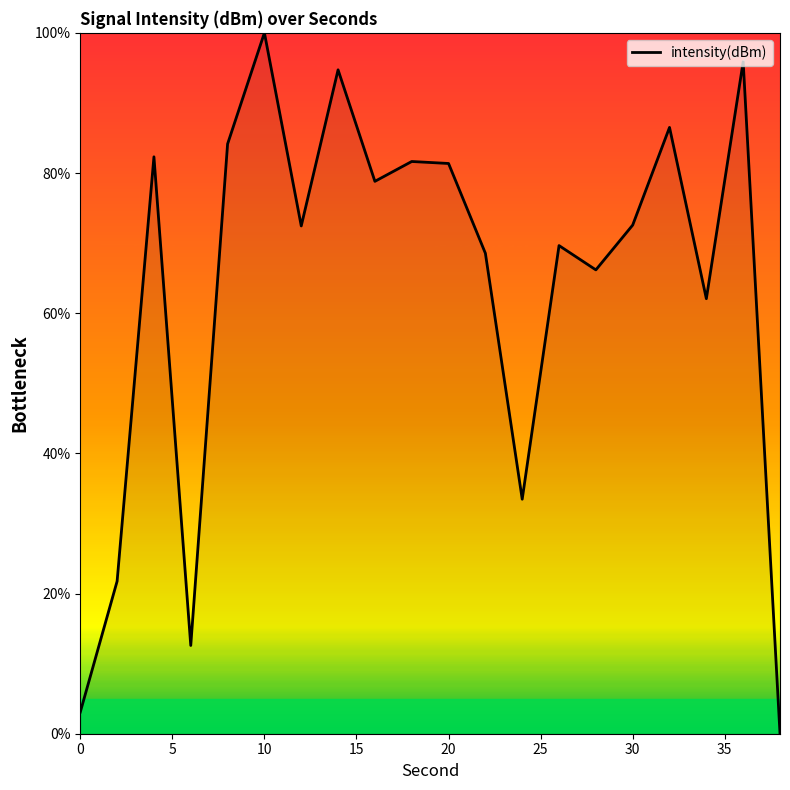

What is the maximum value shown in the chart?

100.0